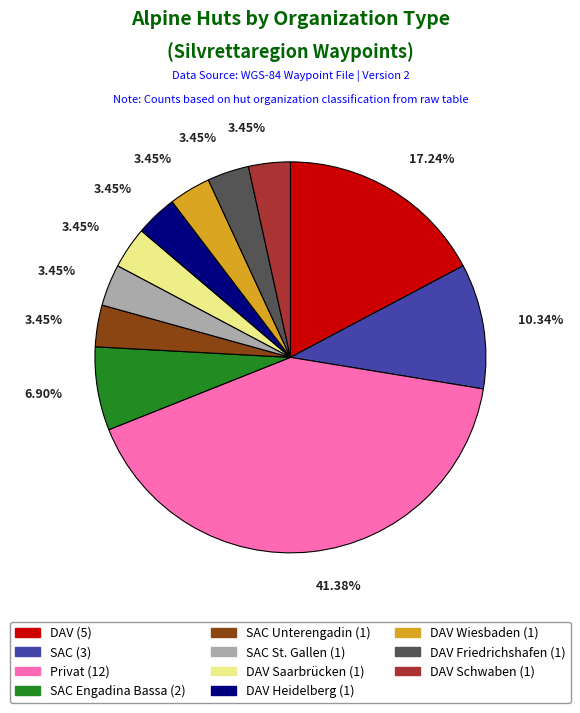

What is the ratio of the value at SAC Unterengadin (1) to the value at DAV Wiesbaden (1)?

1.0